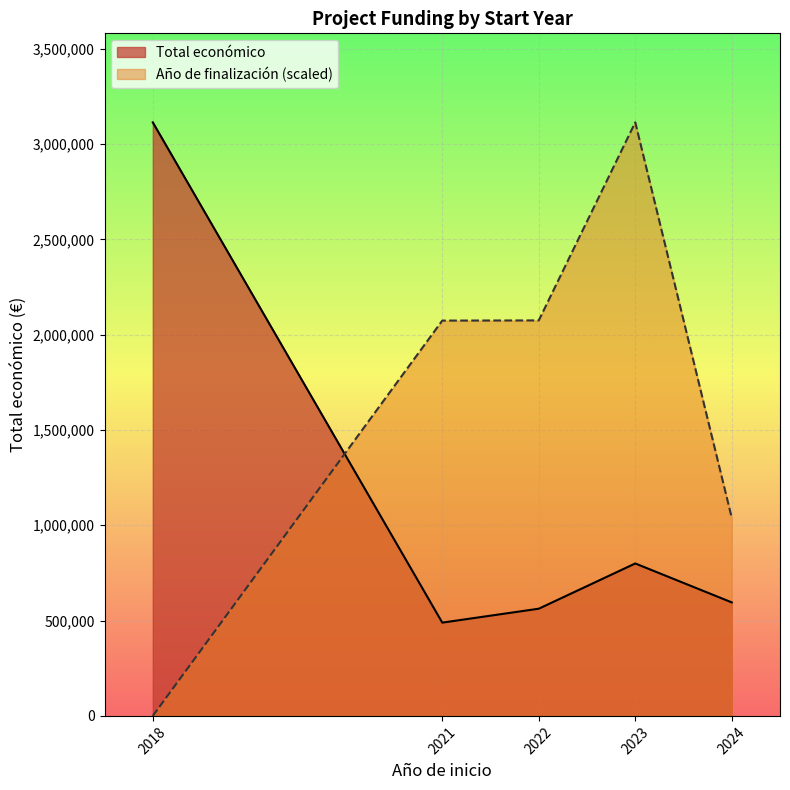

What is the minimum value for Total económico?

489288.0